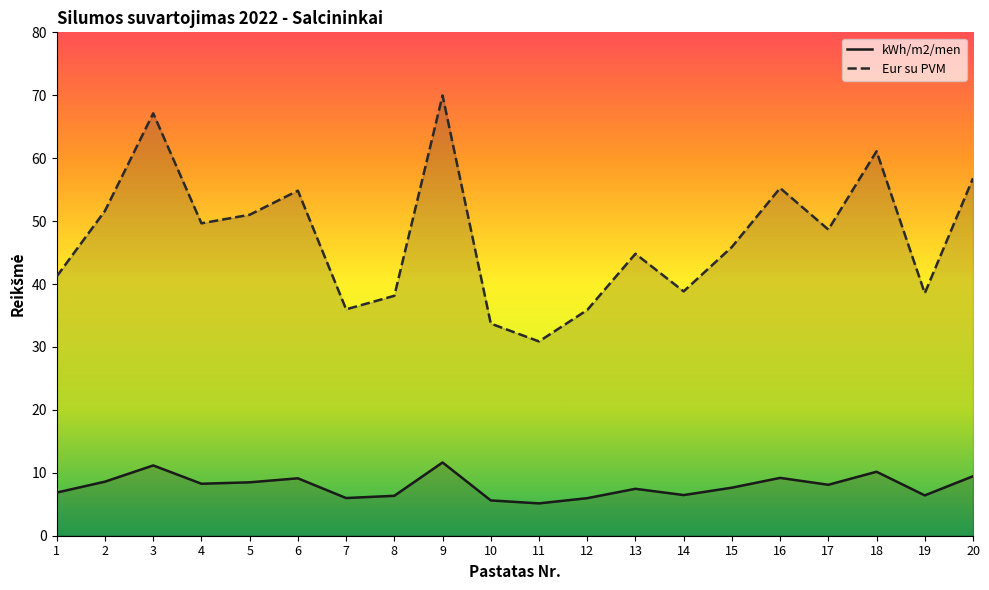

At which label does kWh/m2/men first exceed 8?

2